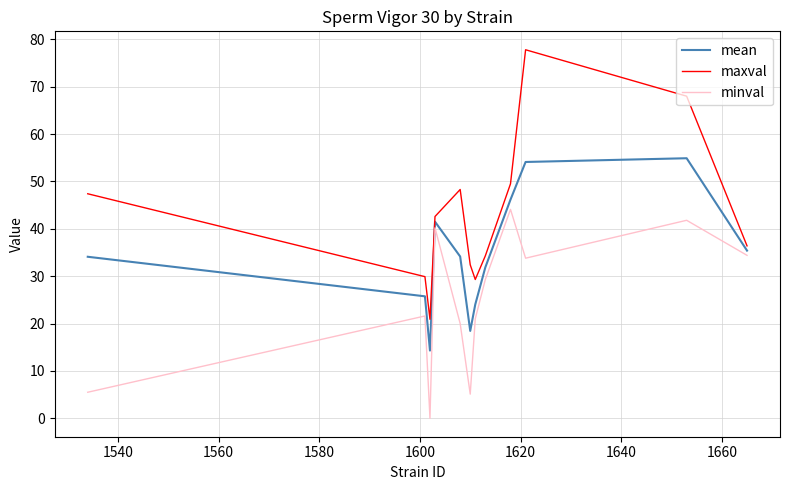

Count the number of categories in the chart.

12